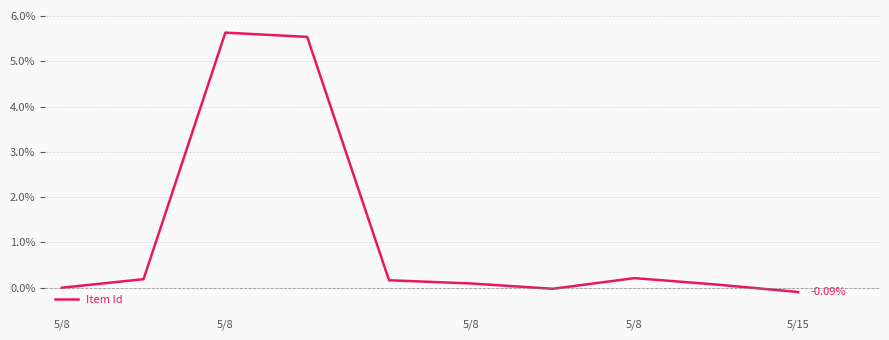

What is the difference between the maximum and minimum values?

5.7